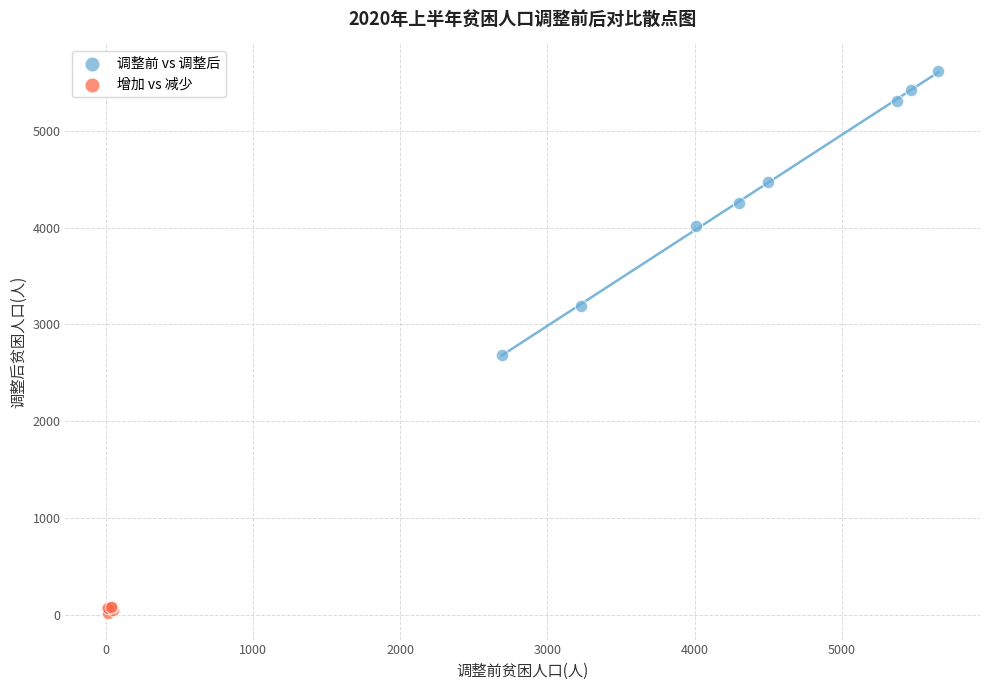

What are all the series names shown in the legend?

调整前 vs 调整后, 增加 vs 减少